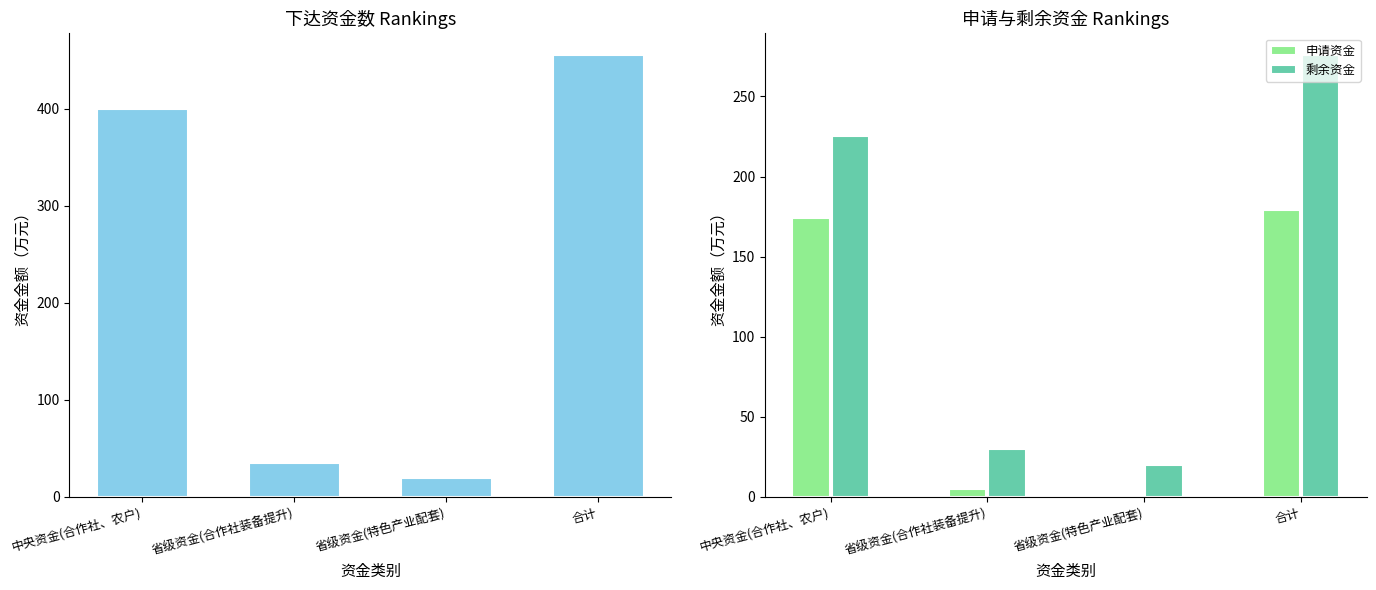

What is the label of the 2nd bar from the right?

省级资金(特色产业配套)